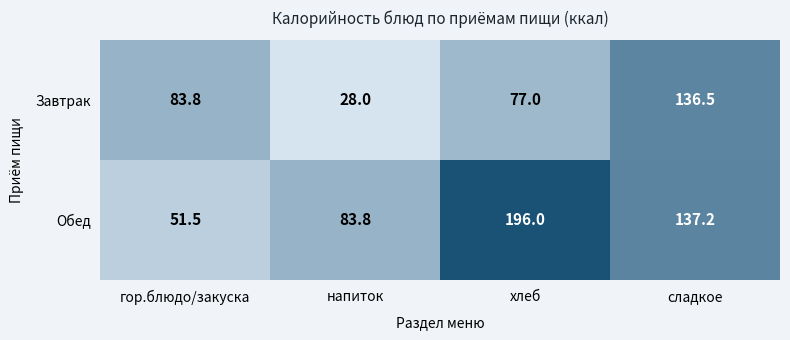

At which category is the sum across all series the highest?

сладкое